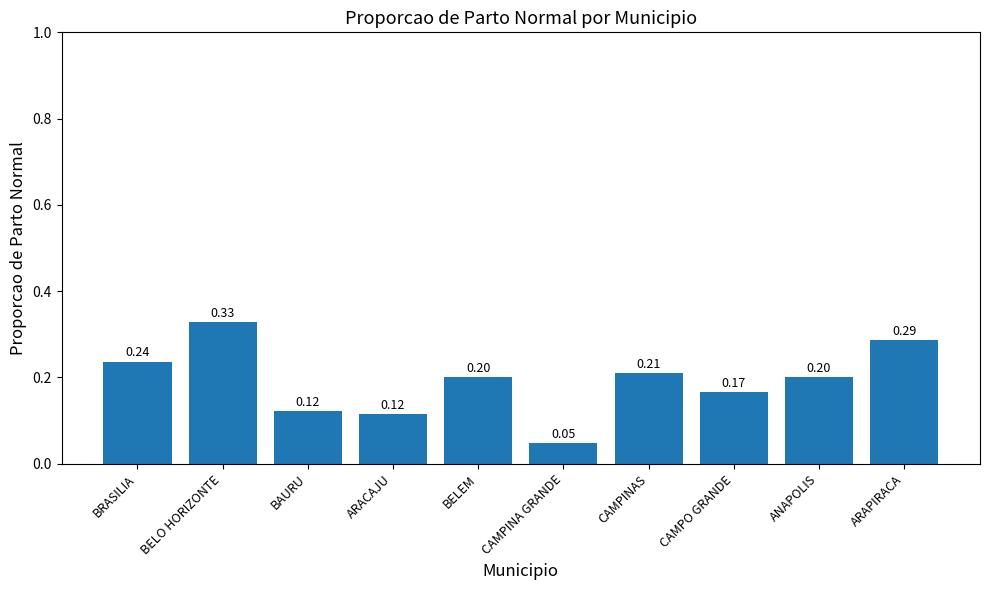

What is the average value?

0.2